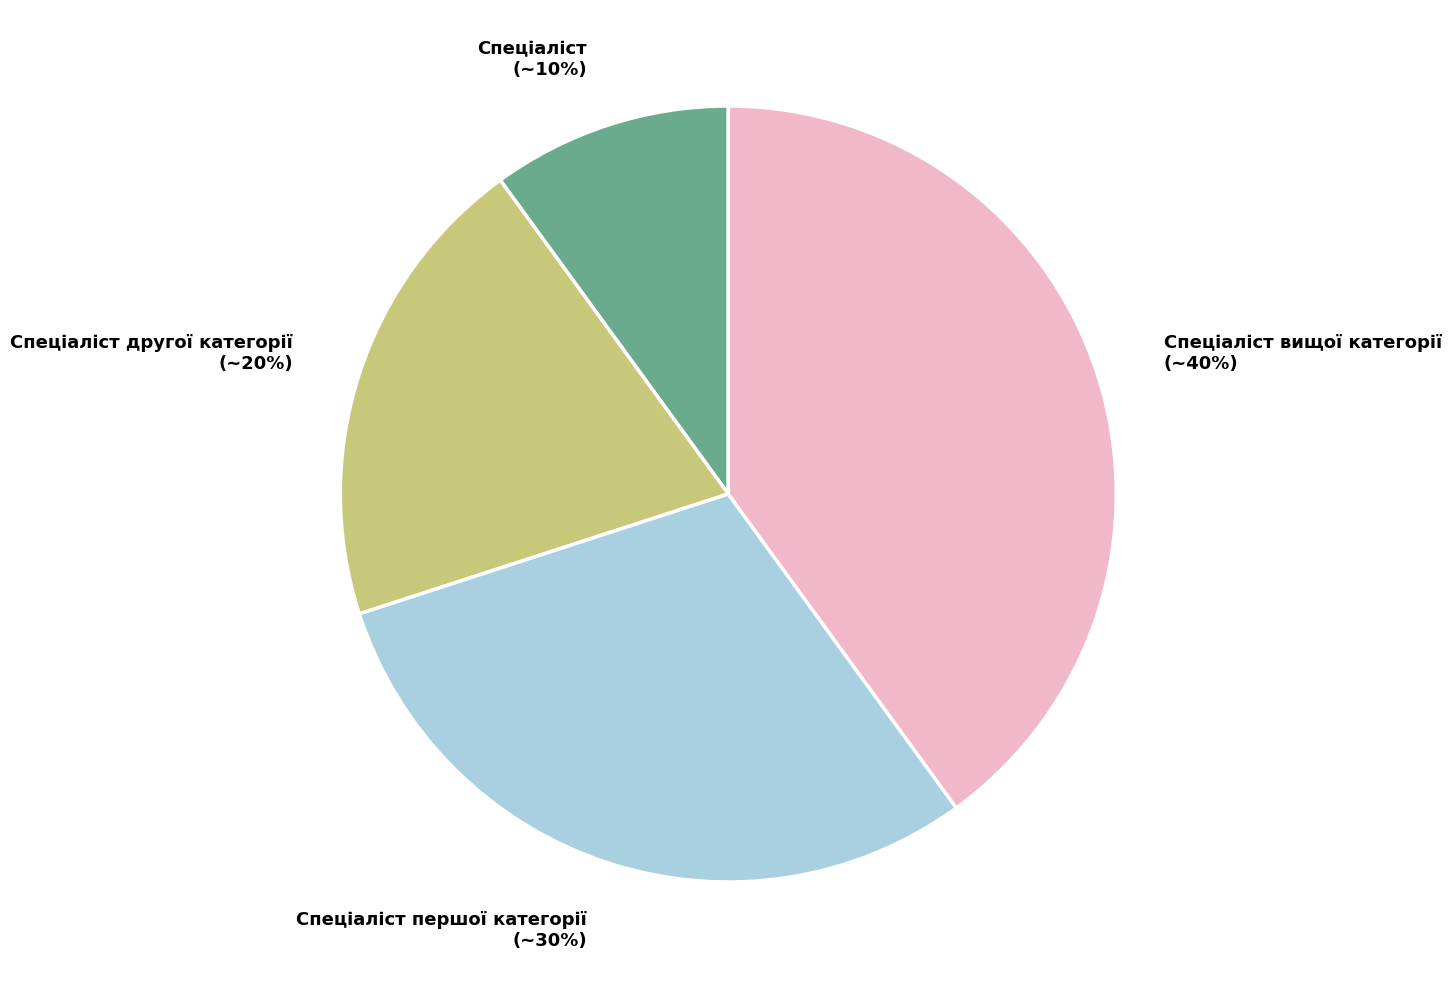

Which slice is the largest?

Спеціаліст вищої категорії